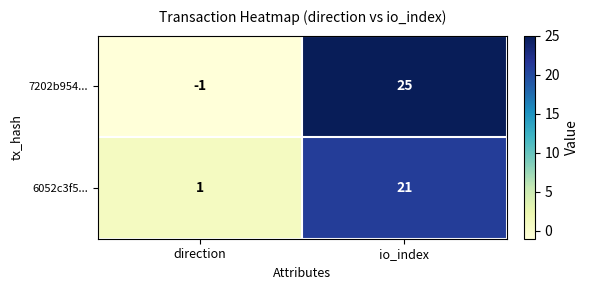

Where is 7202b954... nearest to the value 12?

direction